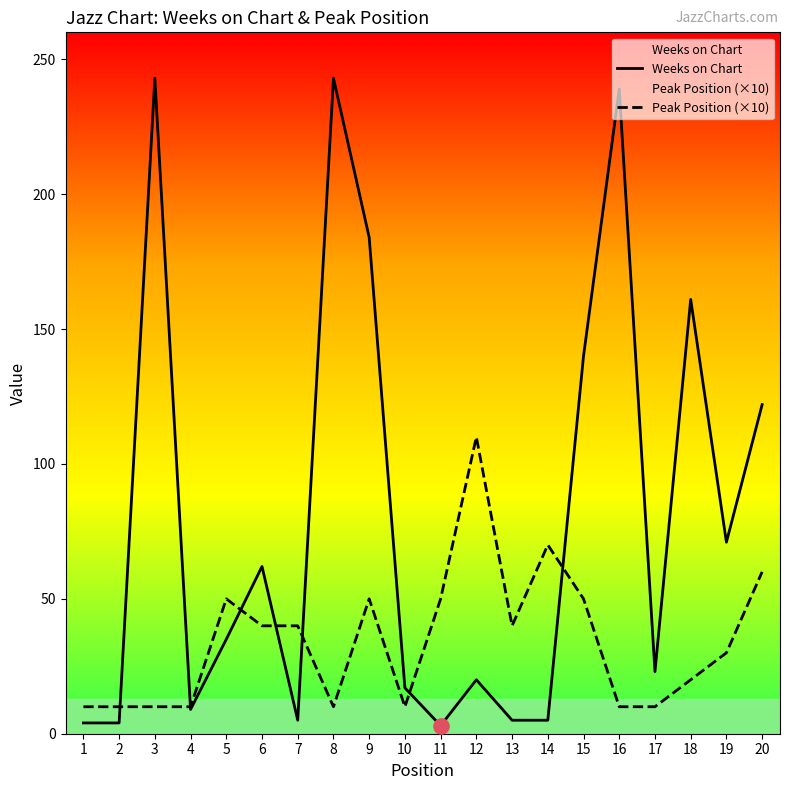

Which series has the largest Y range (max minus min)?

Weeks on Chart